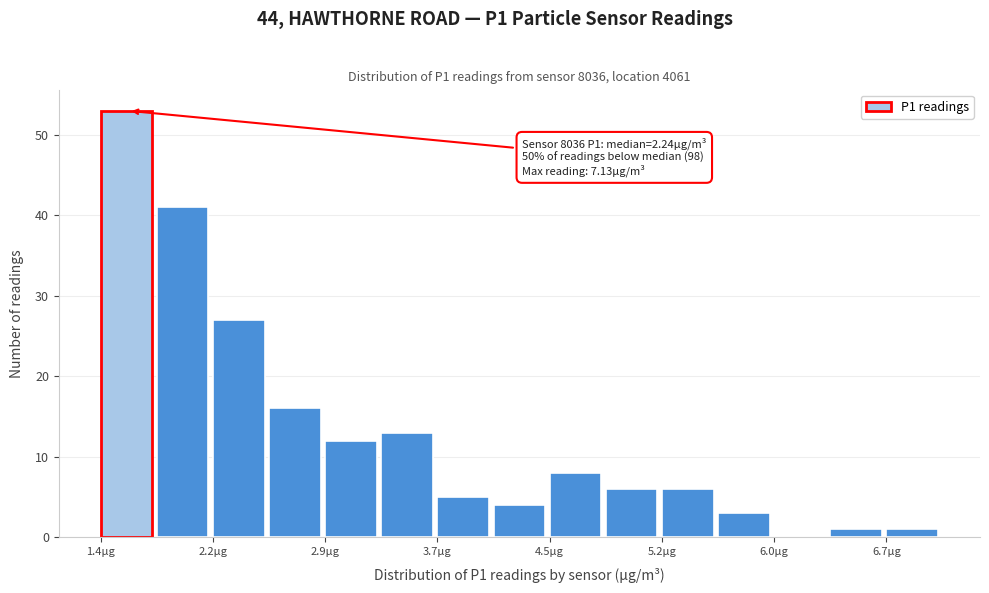

Around what value on the x-axis is the tallest bar? Give the approximate position of its centre, as read against the axis.

1.6